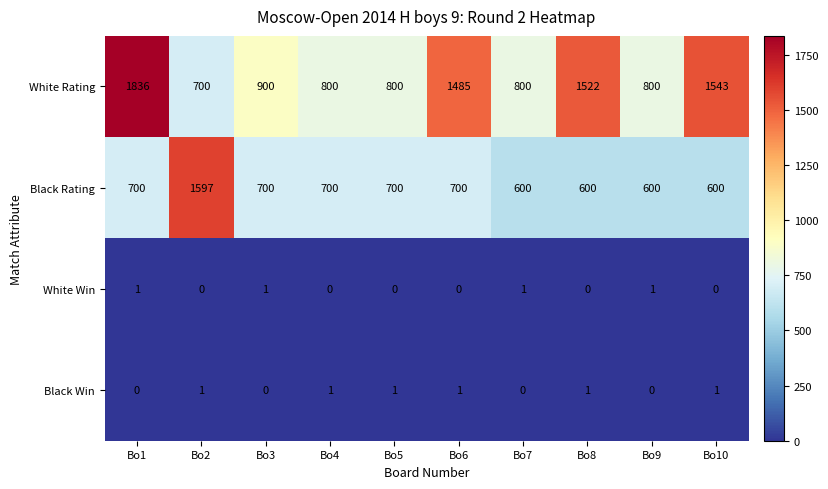

How many distinct data groups are displayed?

4